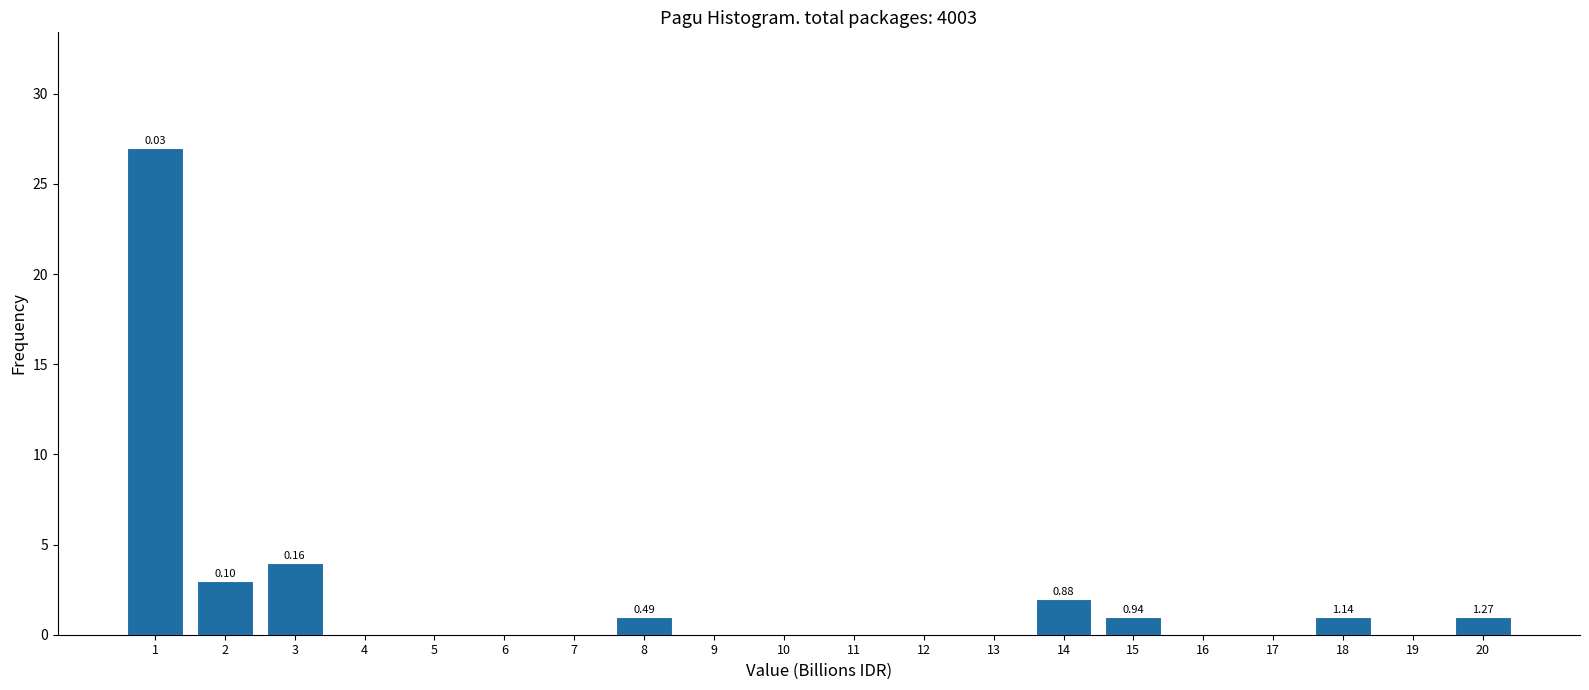

What is the sum of all values?

40